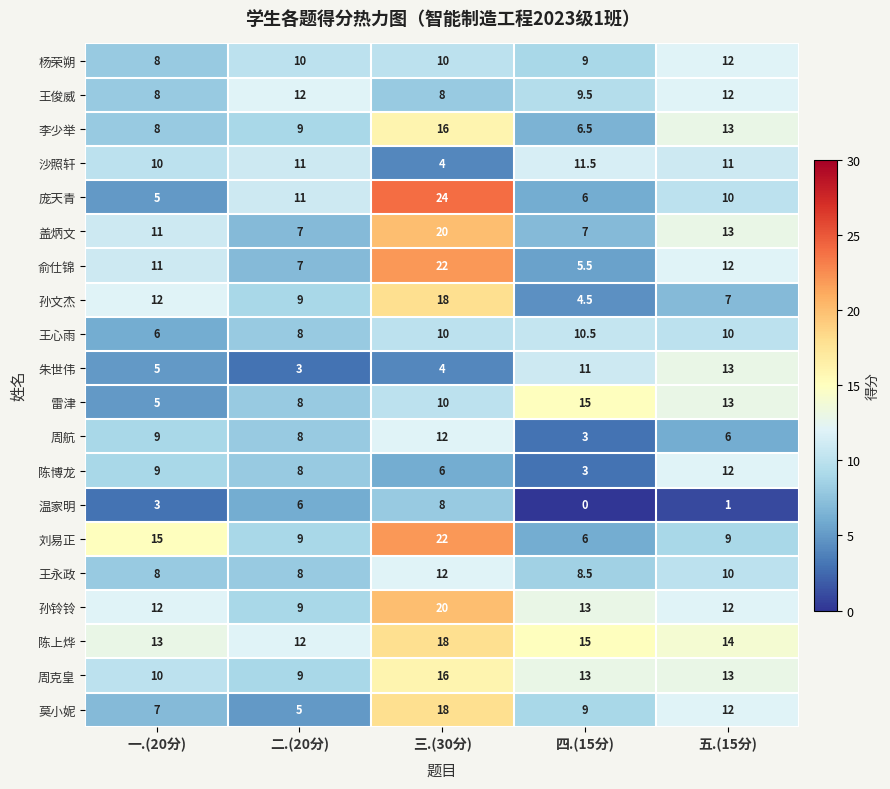

Count the number of data series in this chart.

20